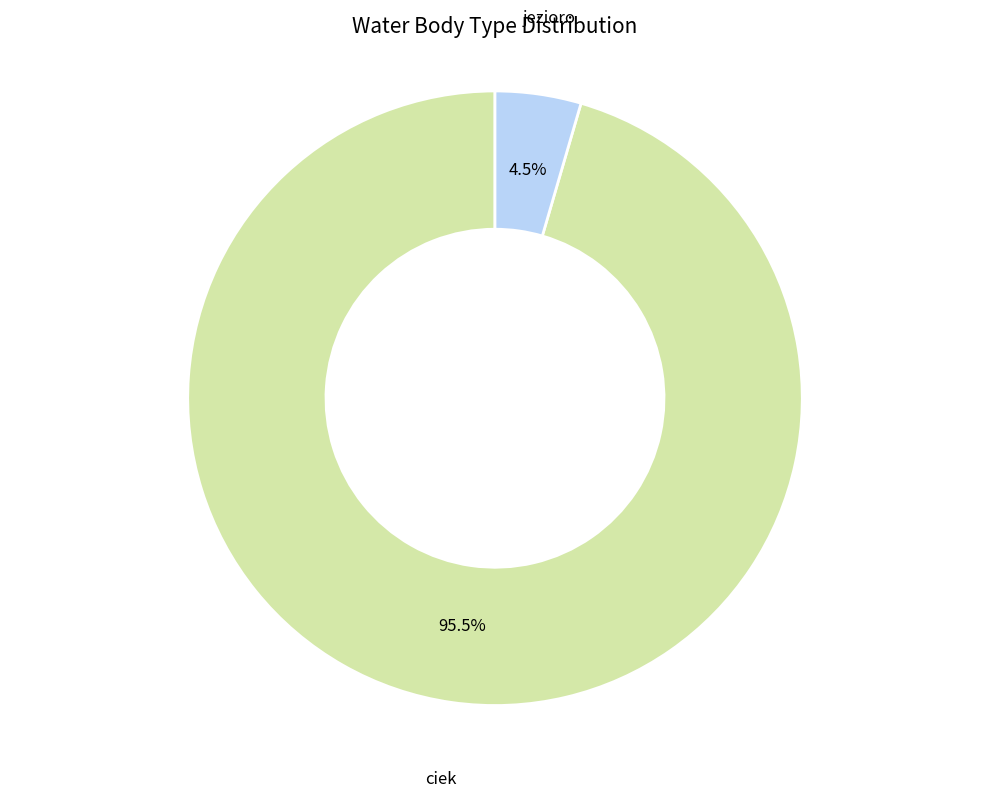

Is there a majority slice in this chart?

Yes